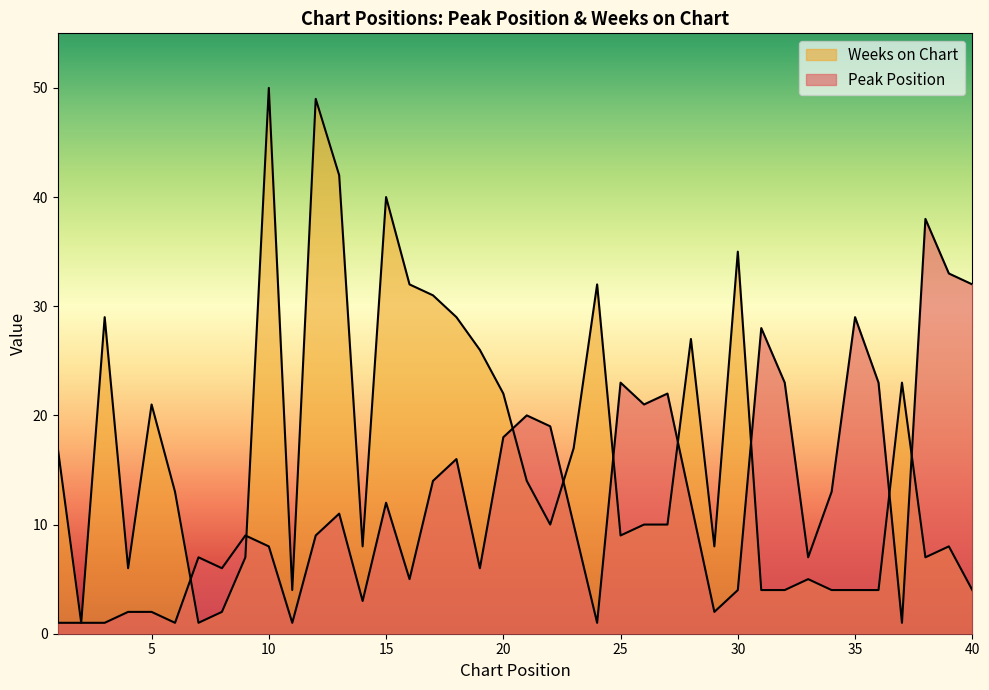

Is it true that Peak Position equals 9 at 12?

True